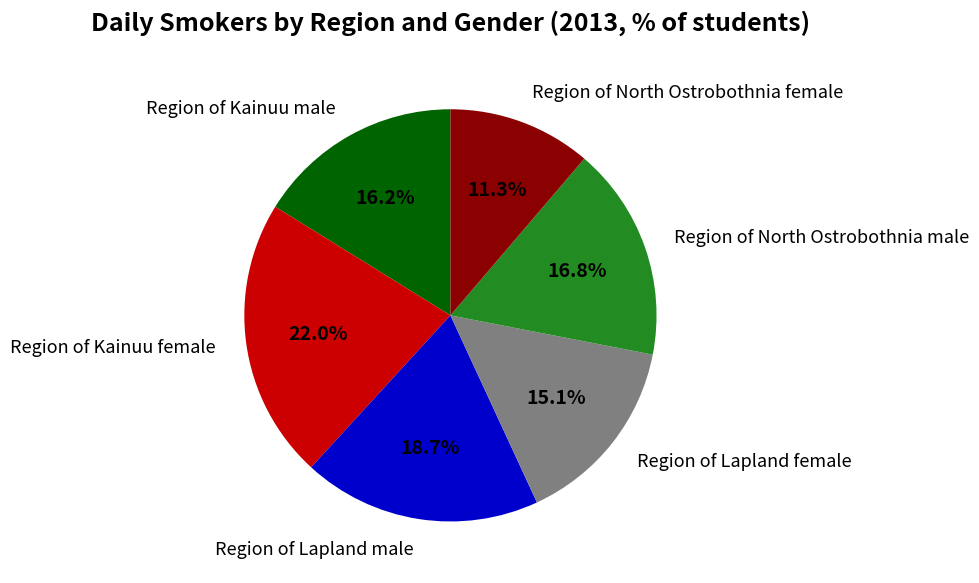

Is there a majority slice in this chart?

No